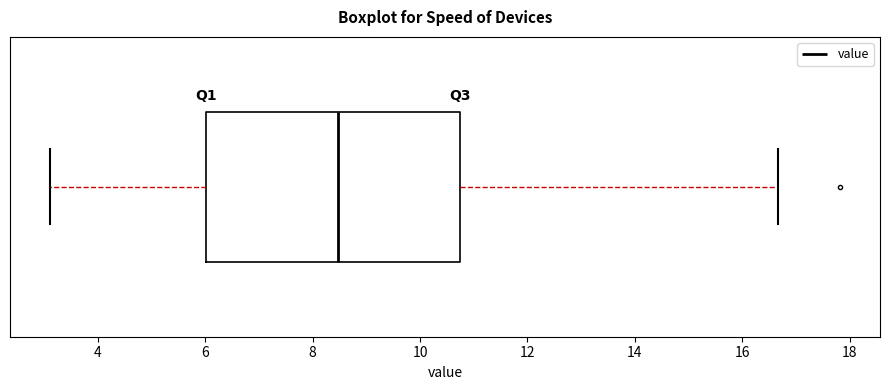

Transcribe this box plot: give where the median line is, the range the box spans, and where the two whiskers end, as read against the x-axis. The values are not printed on the chart, so give them approximately, as read against the axis.

median 8.4, box 6.0 to 10.8, whiskers 3.2 to 16.6